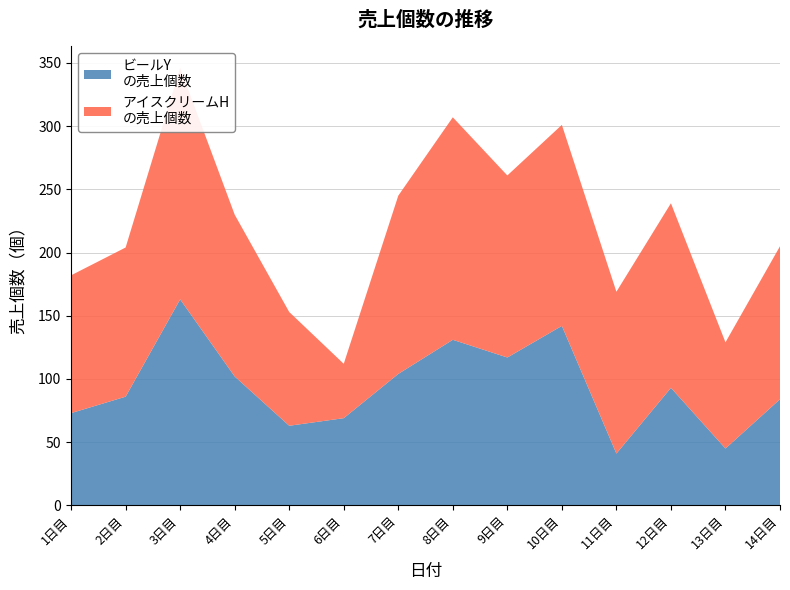

Reading left to right, transcribe all the data shown in this chart.

ビールY
の売上個数: 73	86	163	102	63	69	104	131	117	142	41	93	45	84
アイスクリームH
の売上個数: 109	118	183	128	90	43	141	176	144	159	128	146	84	121